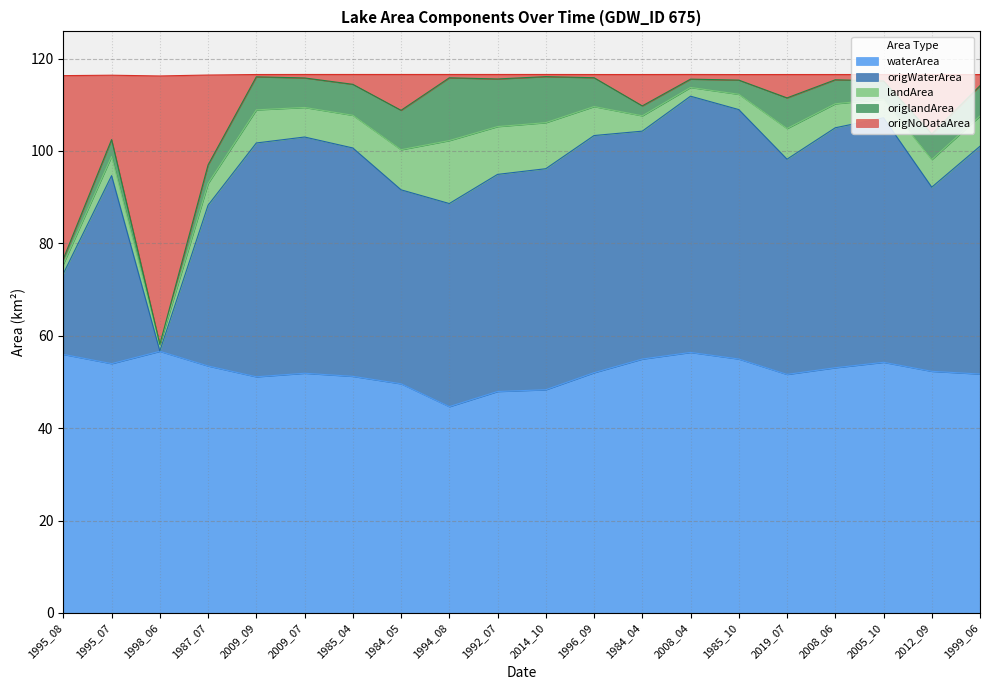

True or false: waterArea has a value of 53.5 at 1987_07.

True